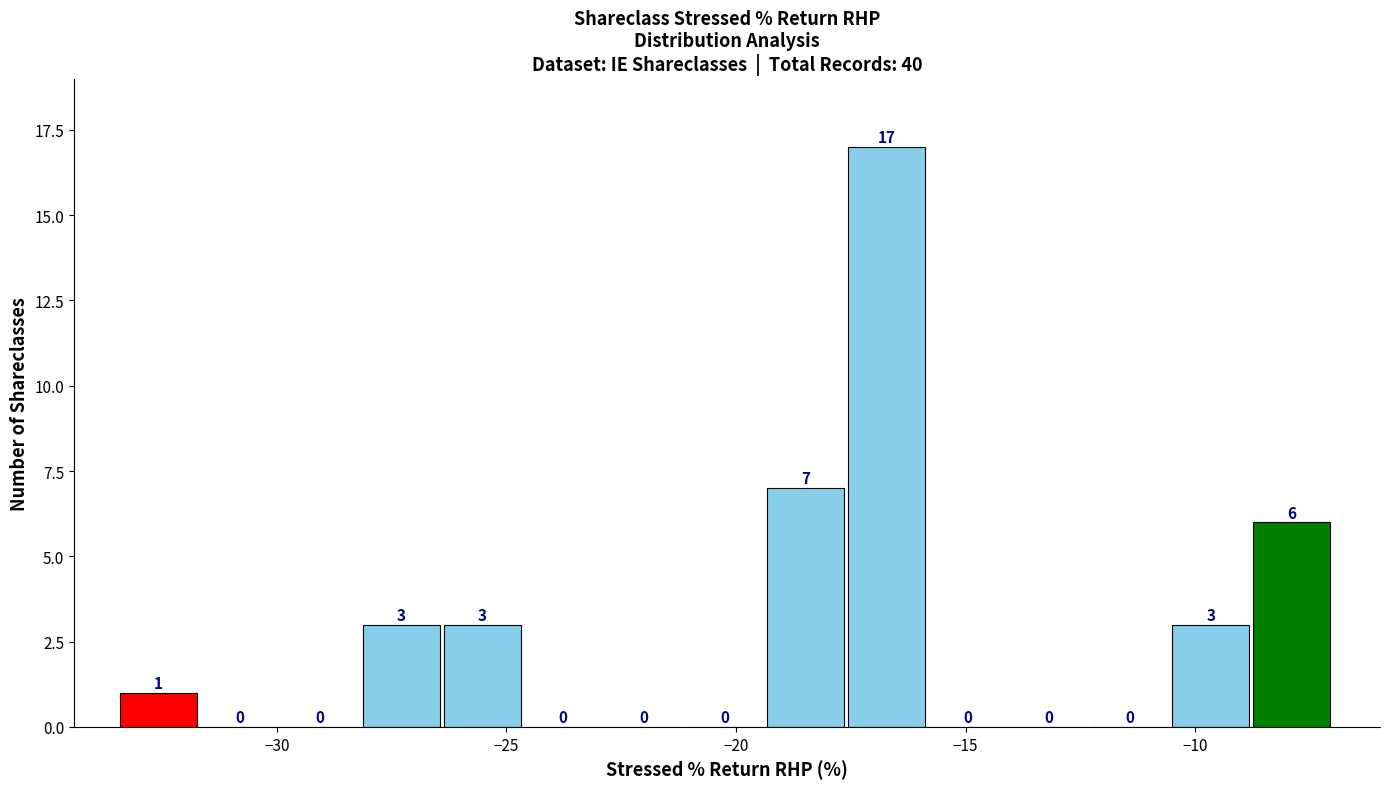

Read against the x-axis, roughly where is the centre of the tallest bar?

-16.5